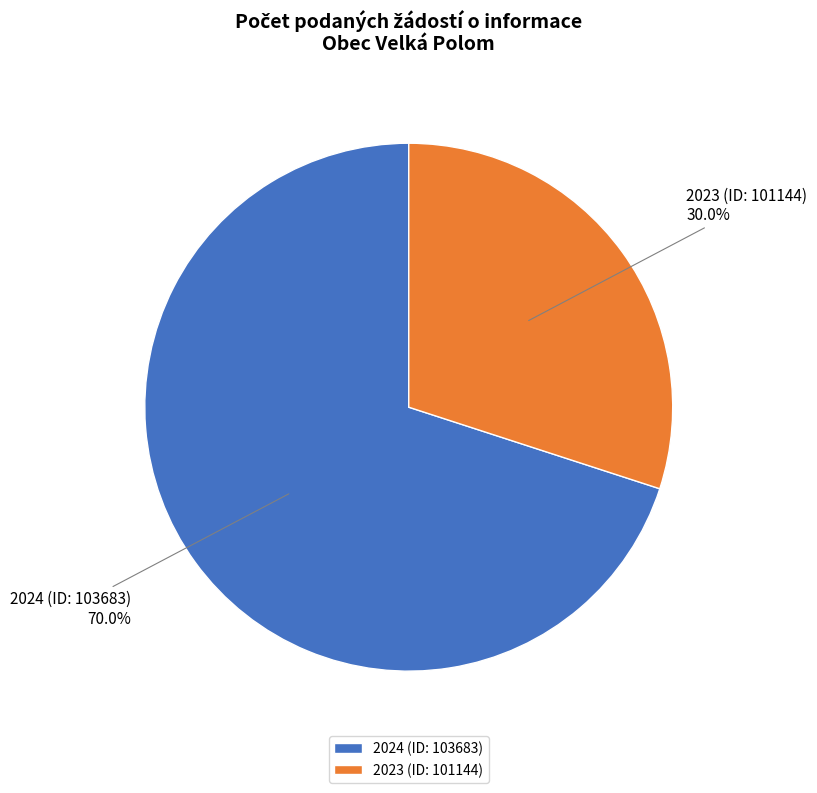

Rank the categories by value from highest to lowest.

2024 (ID: 103683), 2023 (ID: 101144)